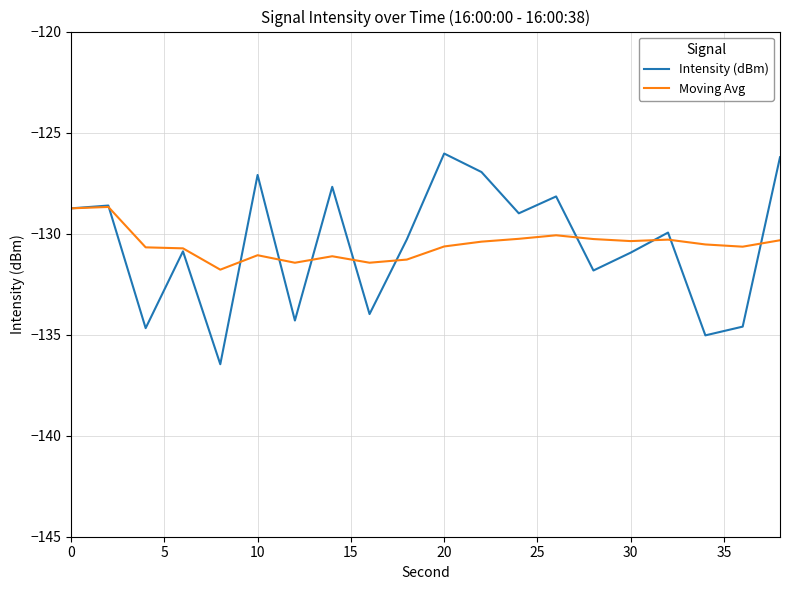

In Intensity (dBm), how many points are higher than both neighbors (excluding endpoints)?

7